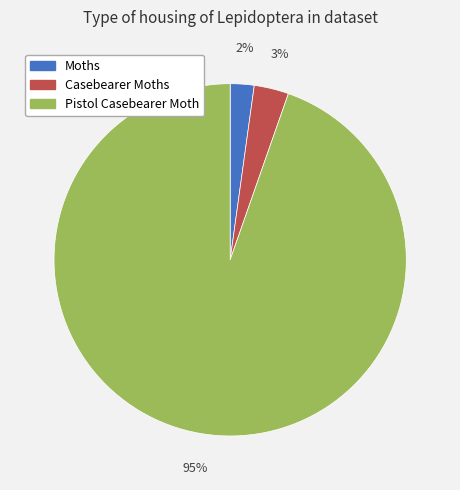

The Pistol Casebearer Moth slice represents 89% of the pie. True or false?

False